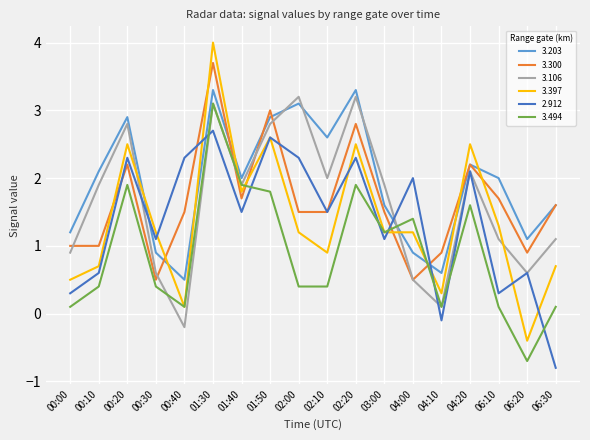

How many lines are shown in the chart?

6